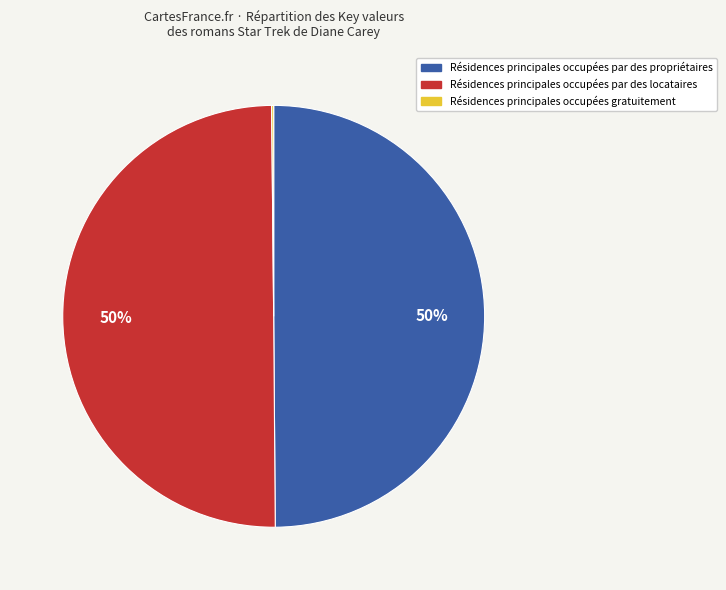

To the nearest percent, what is the difference between the largest and smallest slice percentages?

50%